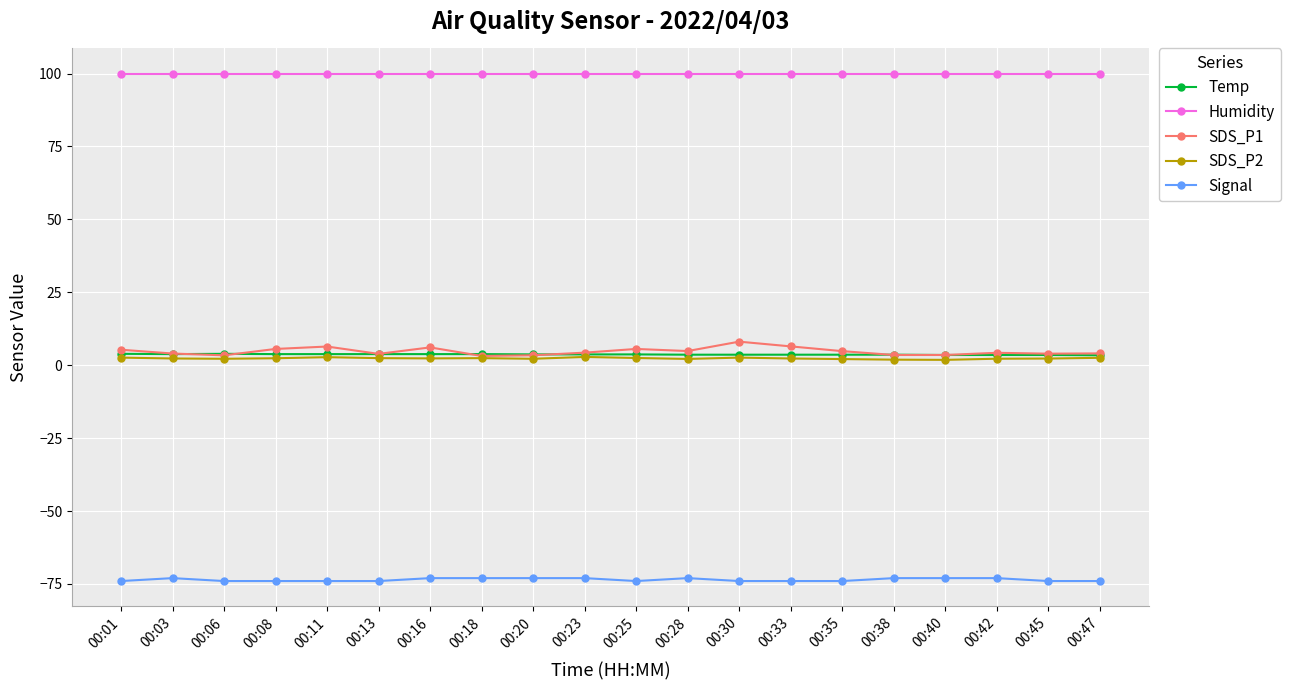

What is the approximate value of SDS_P1 at 00:30?

8.1